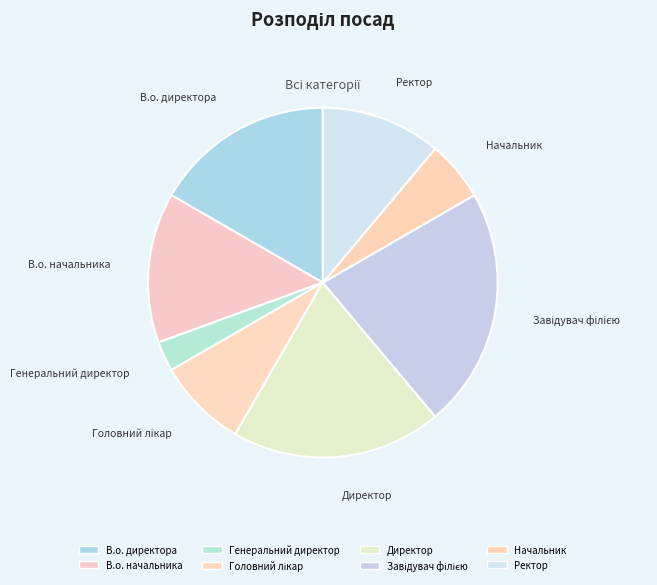

True or false: Завідувач філією accounts for 13% of the total.

False